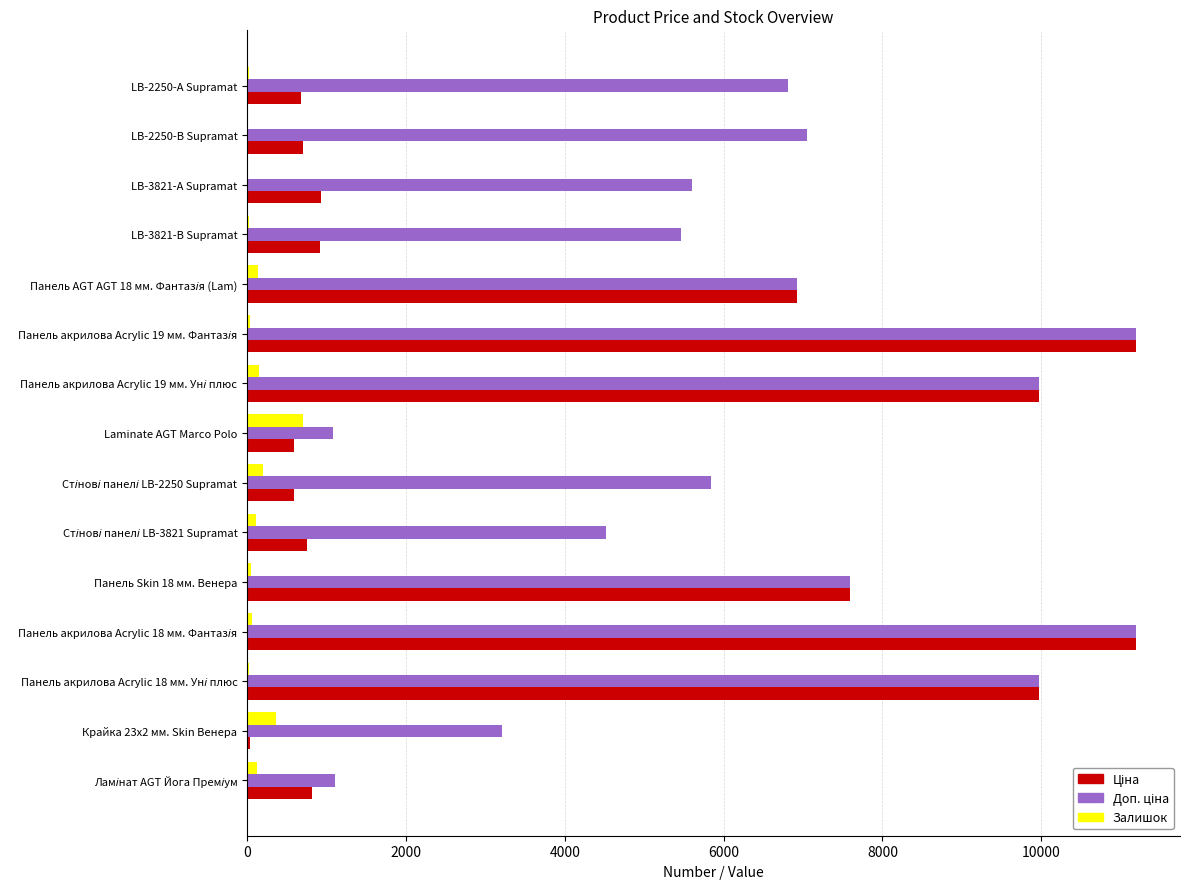

What is the maximum value shown in the chart?

11188.2